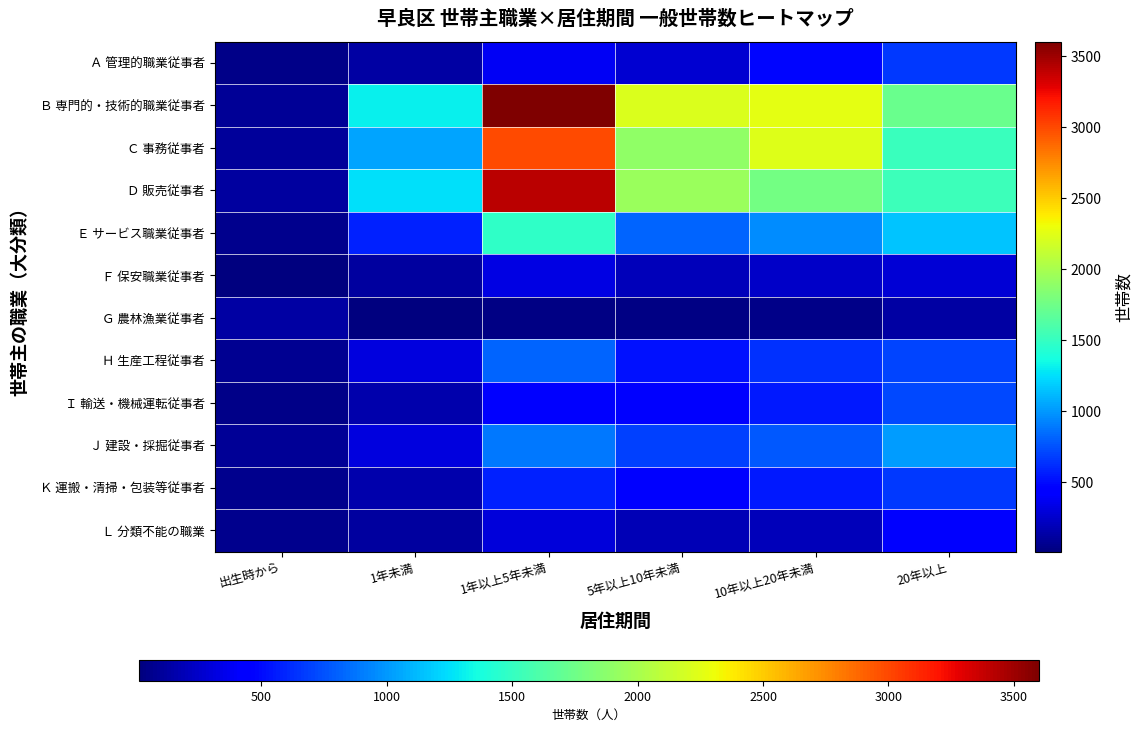

Which has a higher value, 10年以上20年未満 or 1年未満?

10年以上20年未満